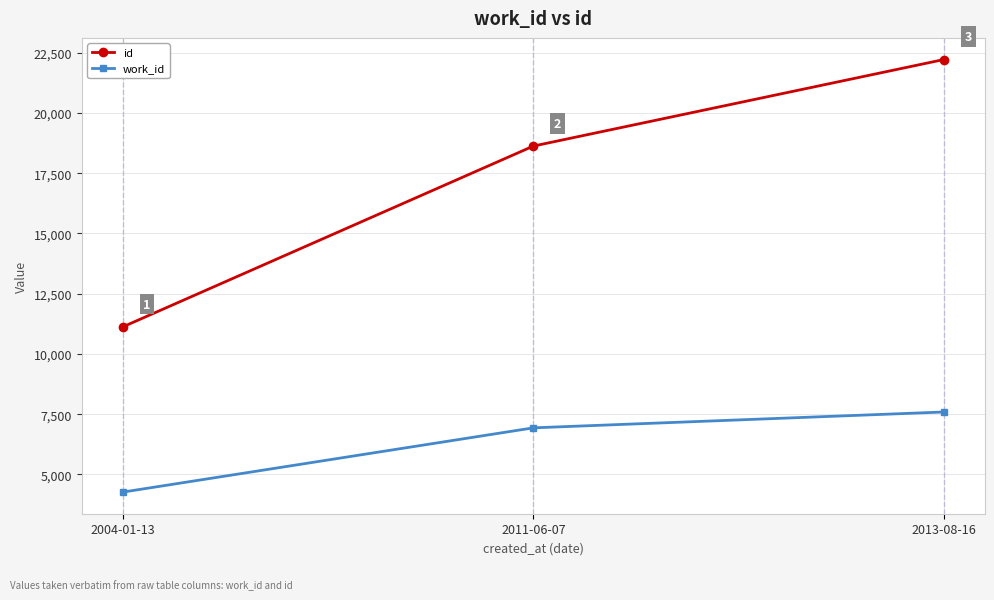

How many data points does each series have?

3